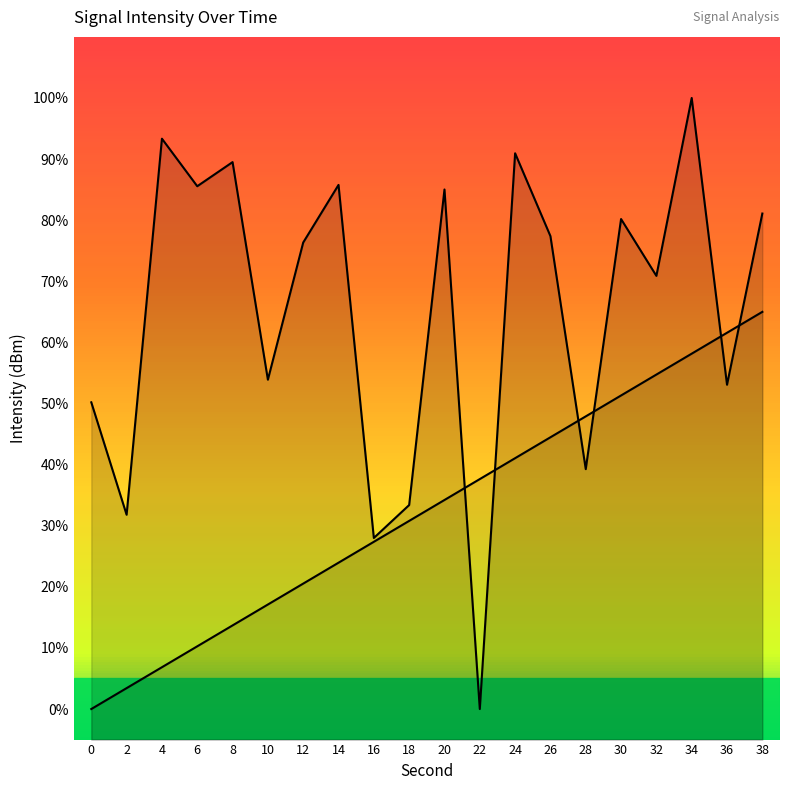

What is the difference between the values at 30 and 16?

52.2